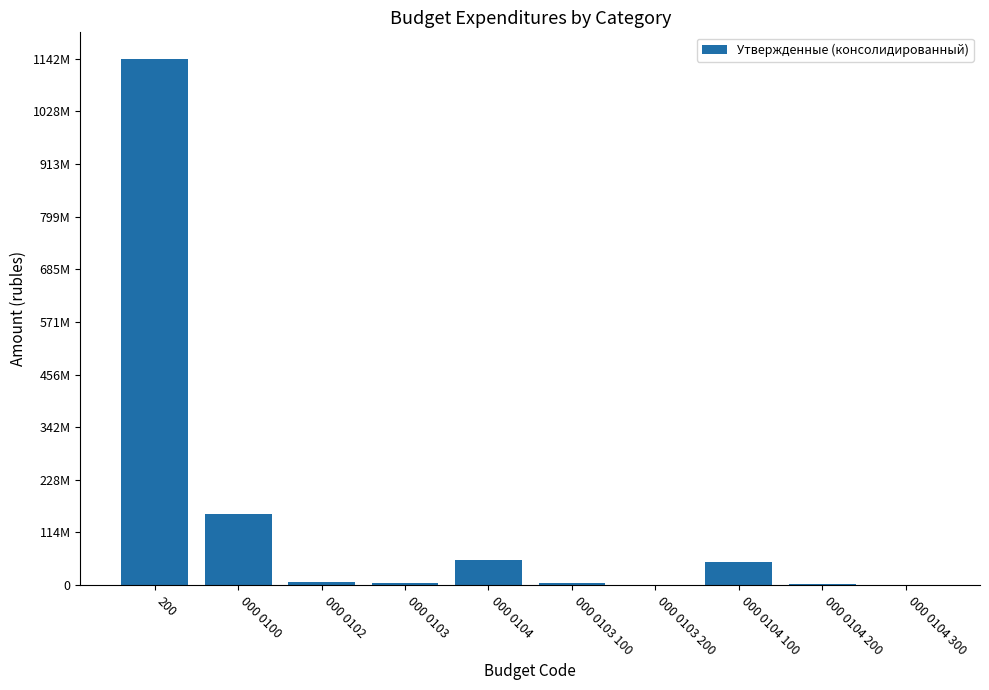

Which has a higher value, 000 0102 or 000 0104 300?

000 0102